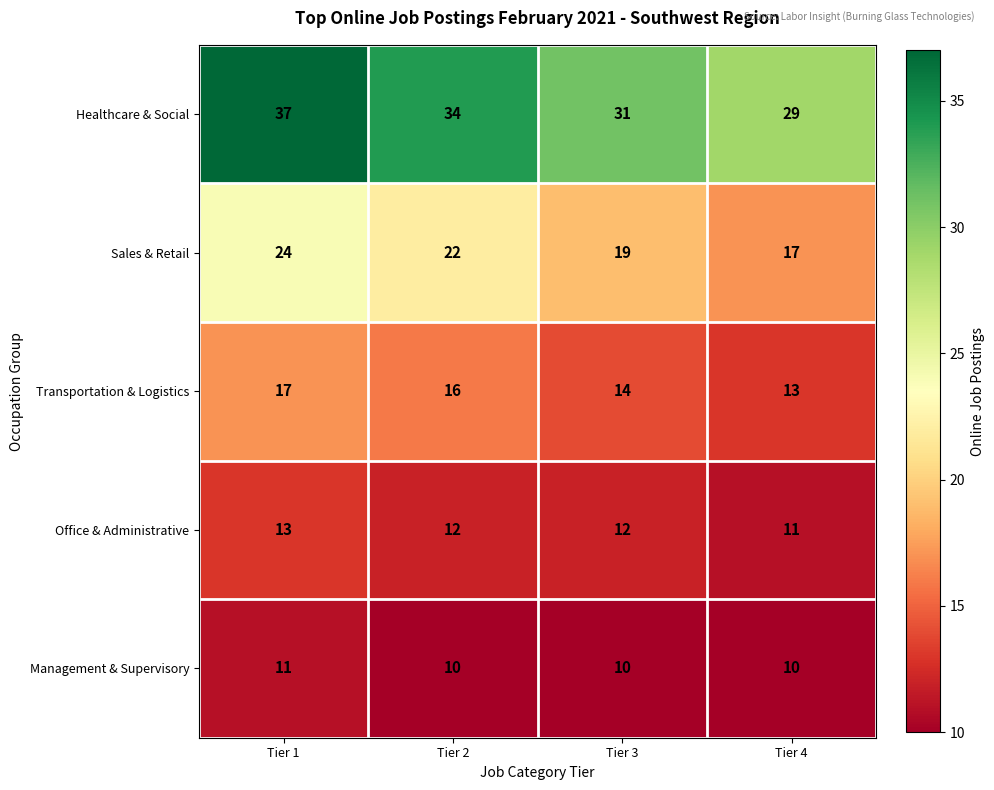

Reading right to left, extract all data points from this chart.

Healthcare & Social: Tier 4=29	Tier 3=31	Tier 2=34	Tier 1=37
Sales & Retail: Tier 4=17	Tier 3=19	Tier 2=22	Tier 1=24
Transportation & Logistics: Tier 4=13	Tier 3=14	Tier 2=16	Tier 1=17
Office & Administrative: Tier 4=11	Tier 3=12	Tier 2=12	Tier 1=13
Management & Supervisory: Tier 4=10	Tier 3=10	Tier 2=10	Tier 1=11